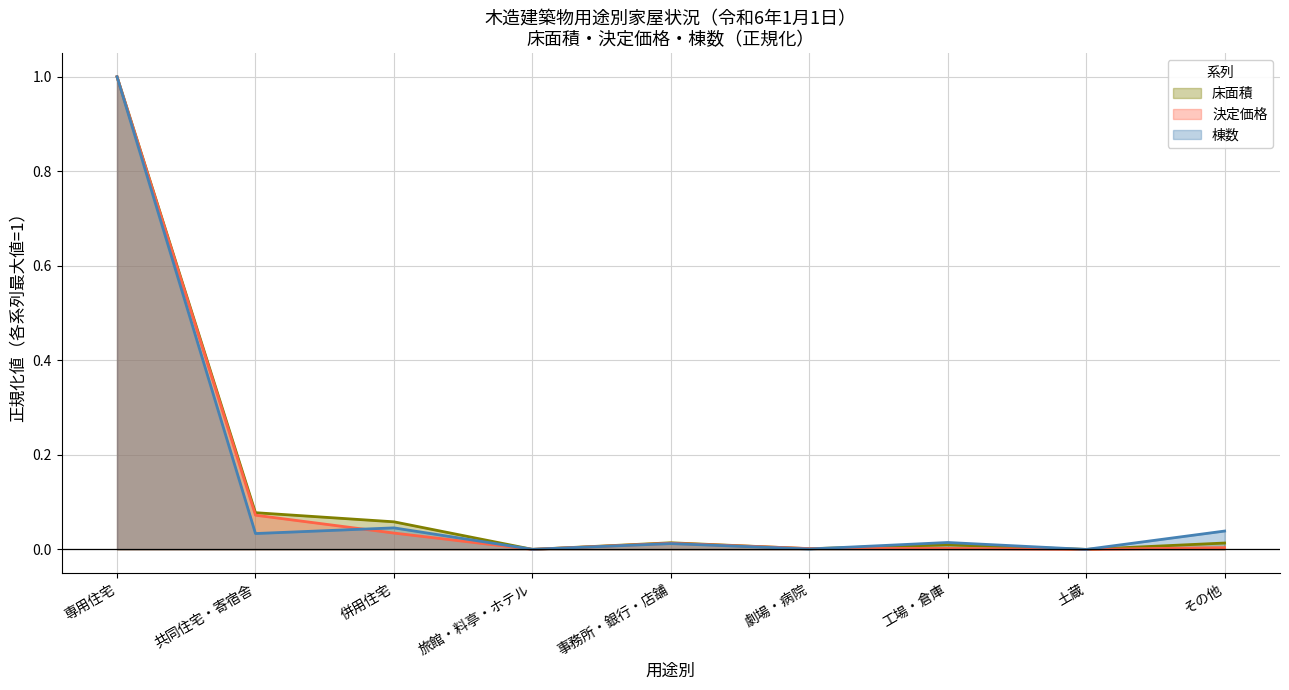

Reading right to left, what are all the values shown in this chart?

床面積: その他=0.0	土蔵=0.0	工場・倉庫=0.0	劇場・病院=0.0	事務所・銀行・店舗=0.0	旅館・料亭・ホテル=0.0	併用住宅=0.1	共同住宅・寄宿舎=0.1	専用住宅=1.0
決定価格: その他=0.0	土蔵=0.0	工場・倉庫=0.0	劇場・病院=0.0	事務所・銀行・店舗=0.0	旅館・料亭・ホテル=0.0	併用住宅=0.0	共同住宅・寄宿舎=0.1	専用住宅=1.0
棟数: その他=0.0	土蔵=0.0	工場・倉庫=0.0	劇場・病院=0.0	事務所・銀行・店舗=0.0	旅館・料亭・ホテル=0.0	併用住宅=0.0	共同住宅・寄宿舎=0.0	専用住宅=1.0